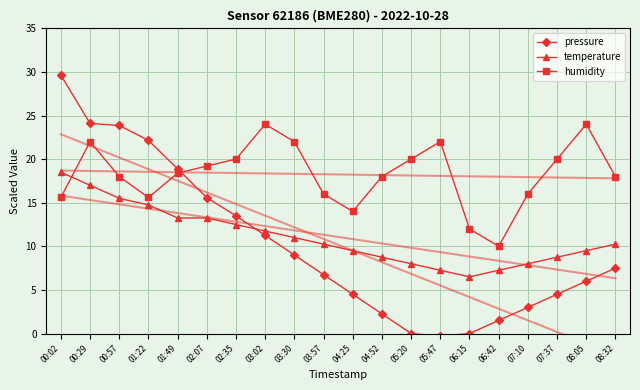

How many lines are shown in the chart?

3